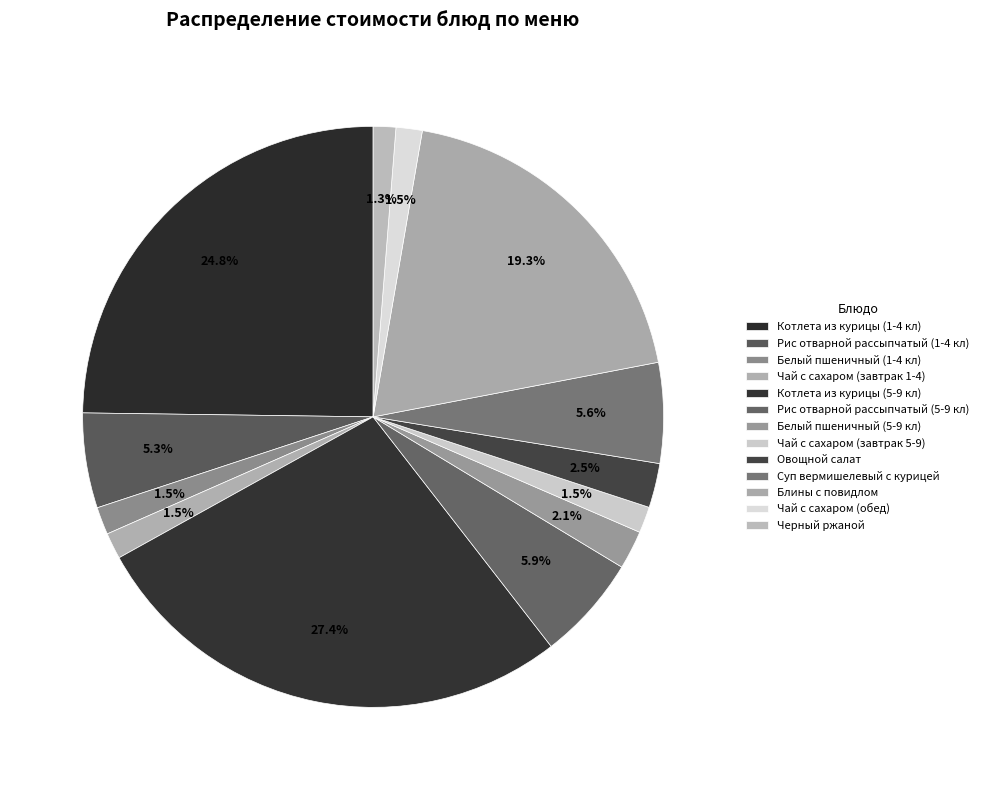

How many segments does this pie chart have?

13